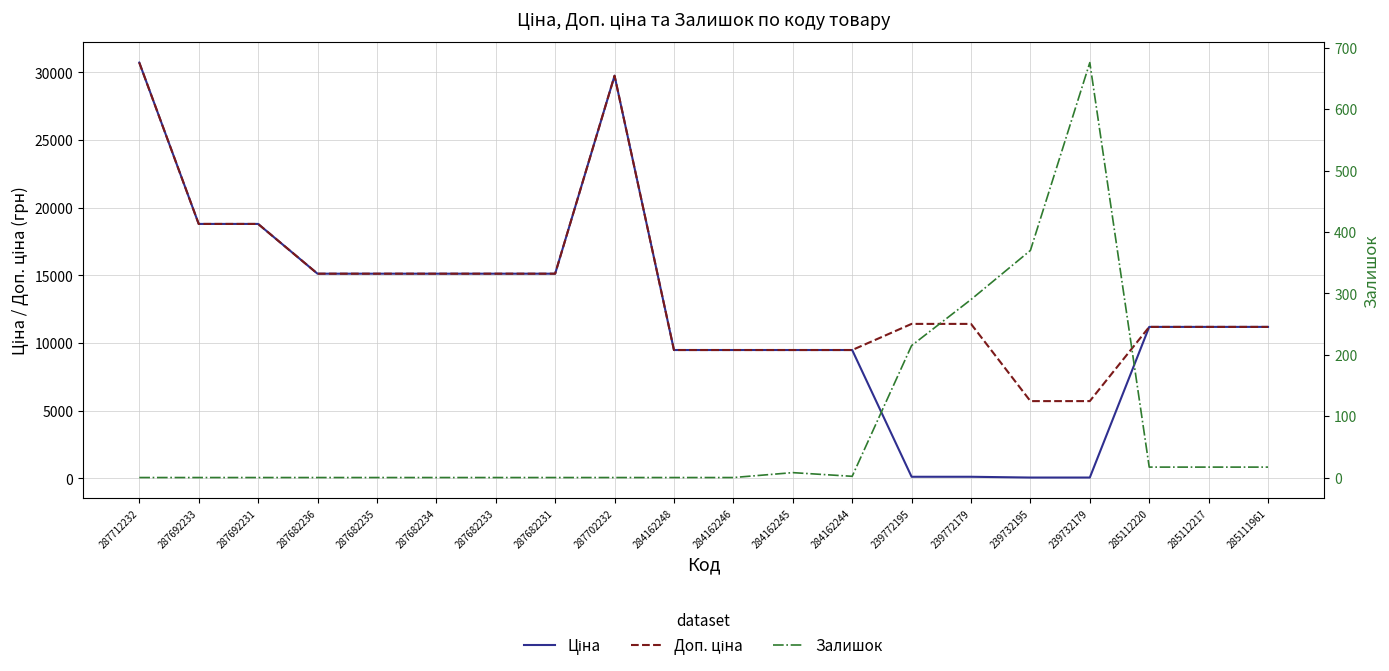

At how many categories does at least one series exceed 21630?

2